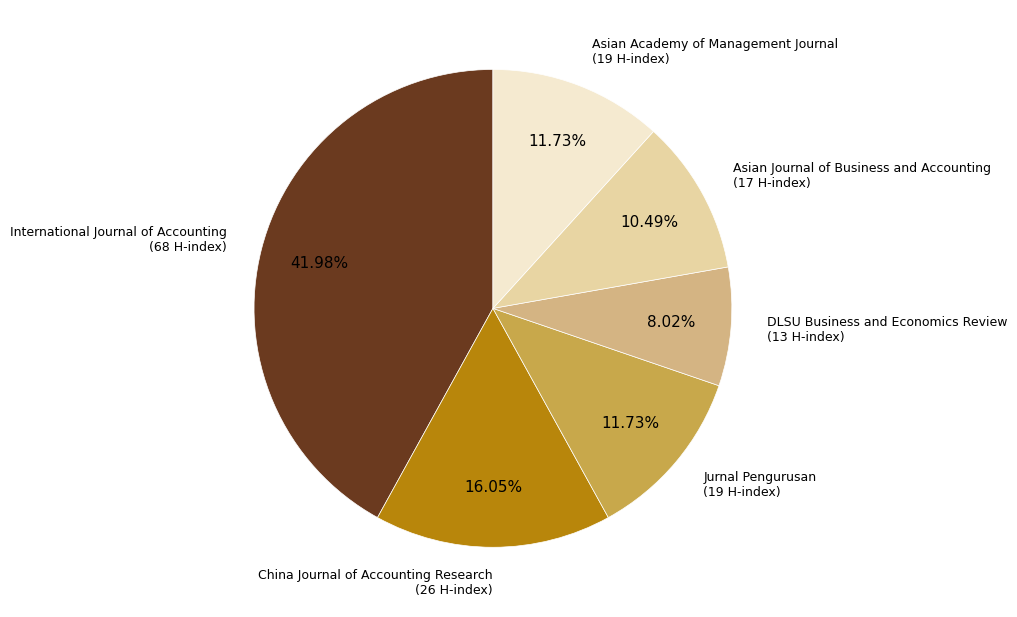

Do Asian Academy of Management Journal and DLSU Business and Economics Review together represent more than half of the pie?

No